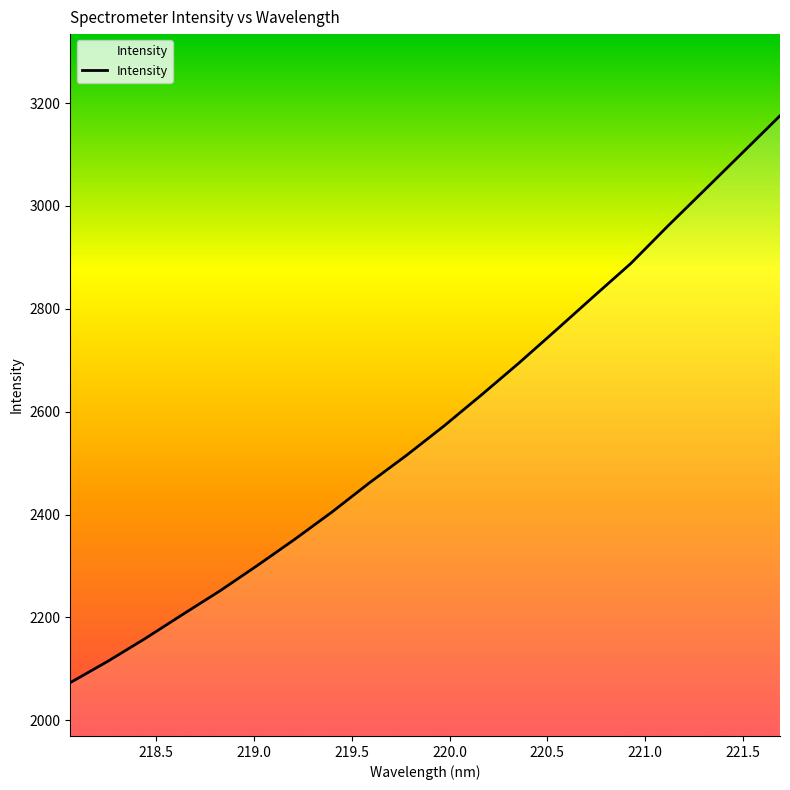

What is the smallest value displayed?

2073.2